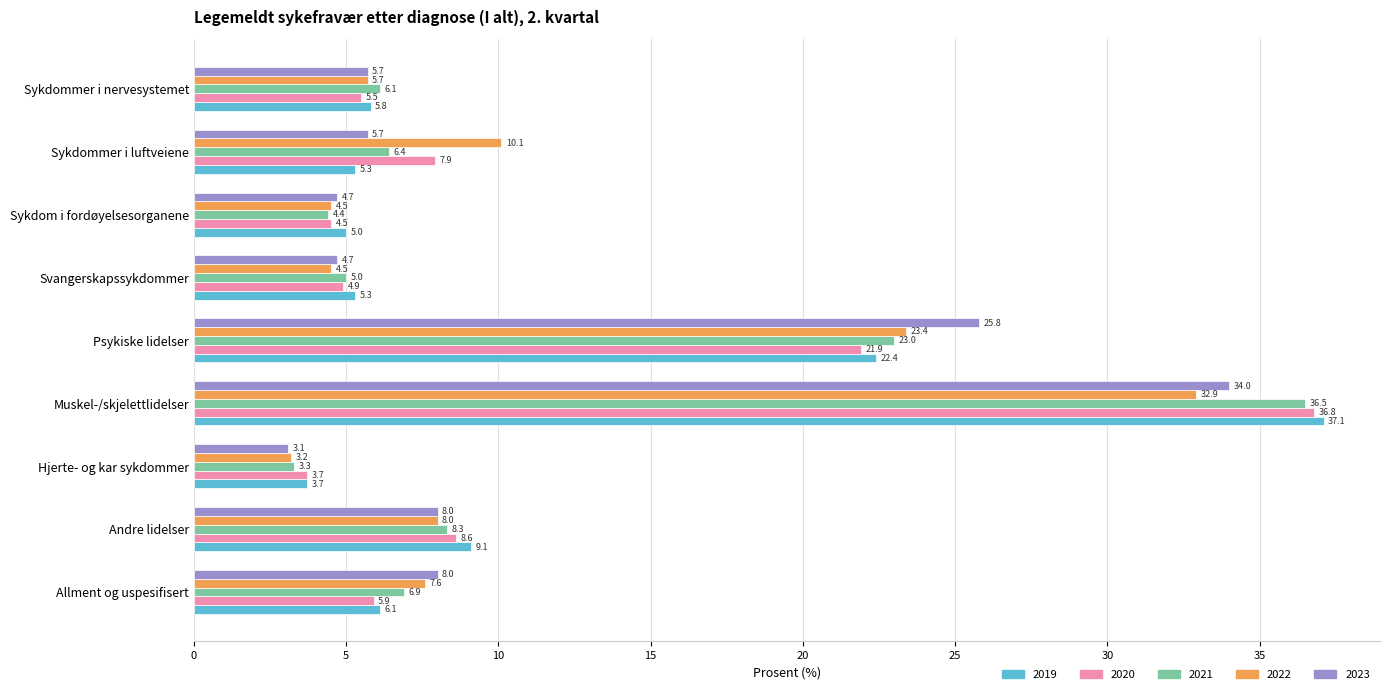

At which label does 2022 reach its peak?

Muskel-/skjelettlidelser